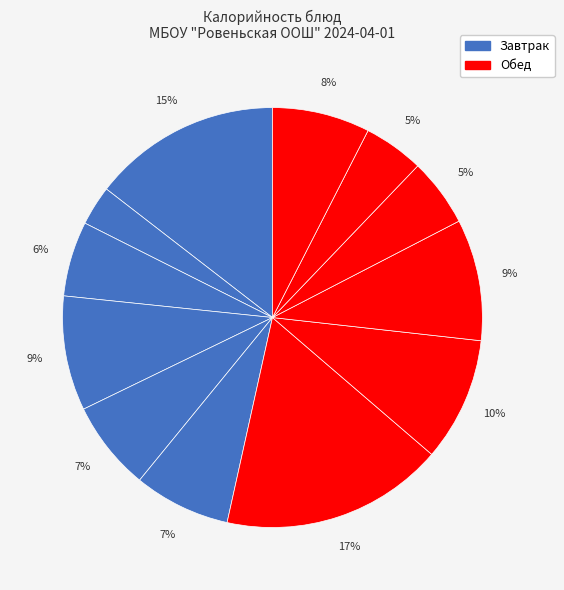

To the nearest percent, what is the average slice percentage?

8%